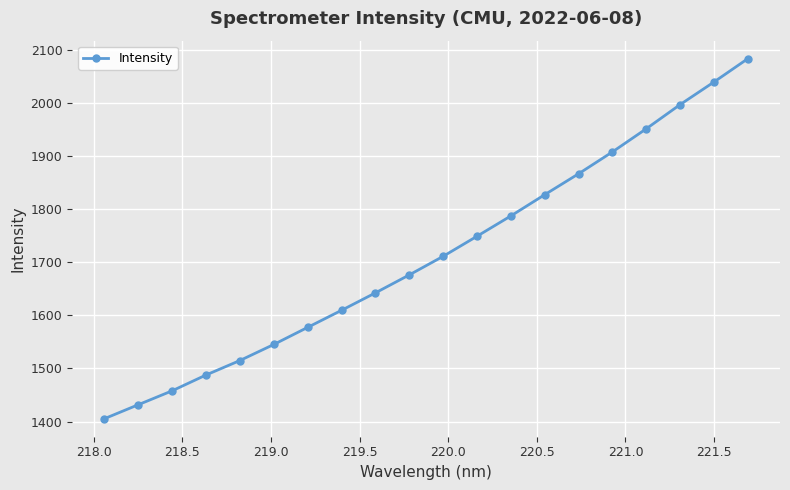

How many data points does each series have?

20